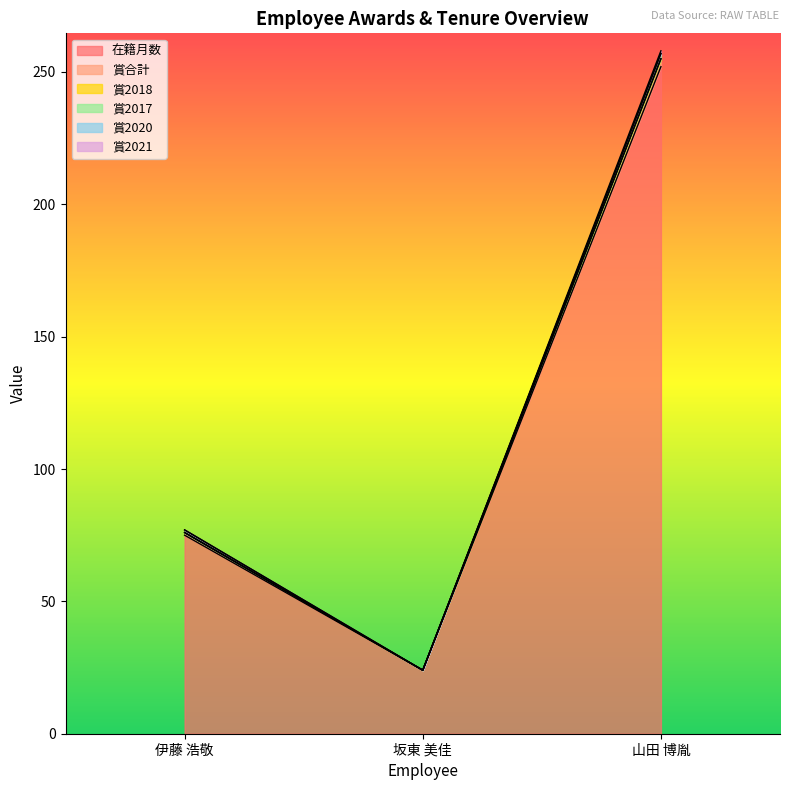

Which series changed the most between 坂東 美佳 and 山田 博胤?

在籍月数